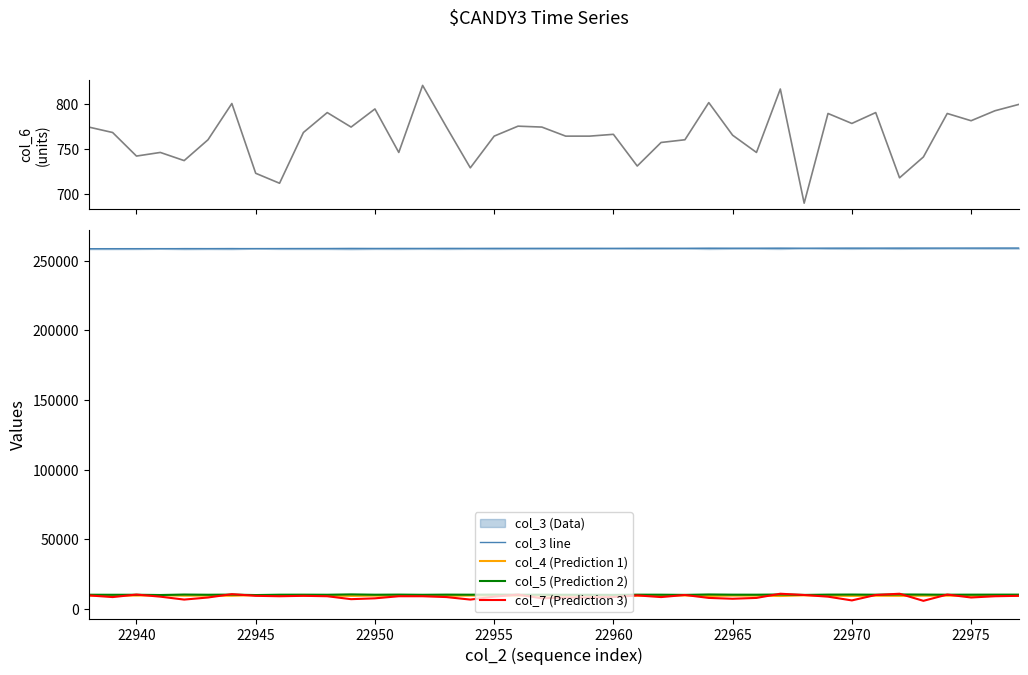

True or false: col_7 (Prediction 3) and col_4 (Prediction 1) cross at least once.

True